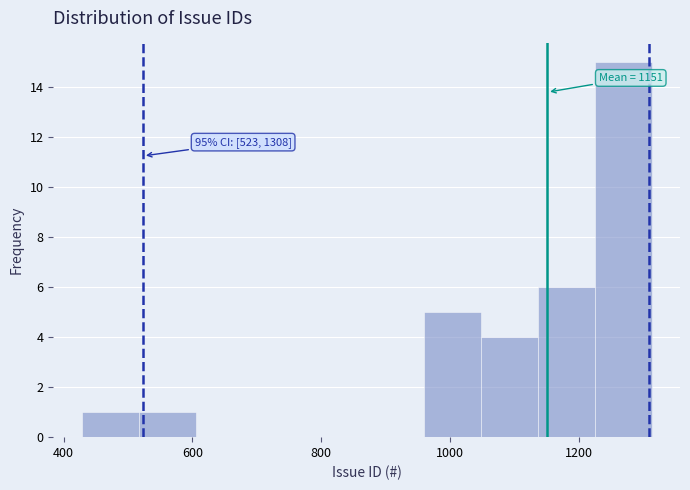

Over which range of the x-axis is the bar tallest?

1220 to 1320